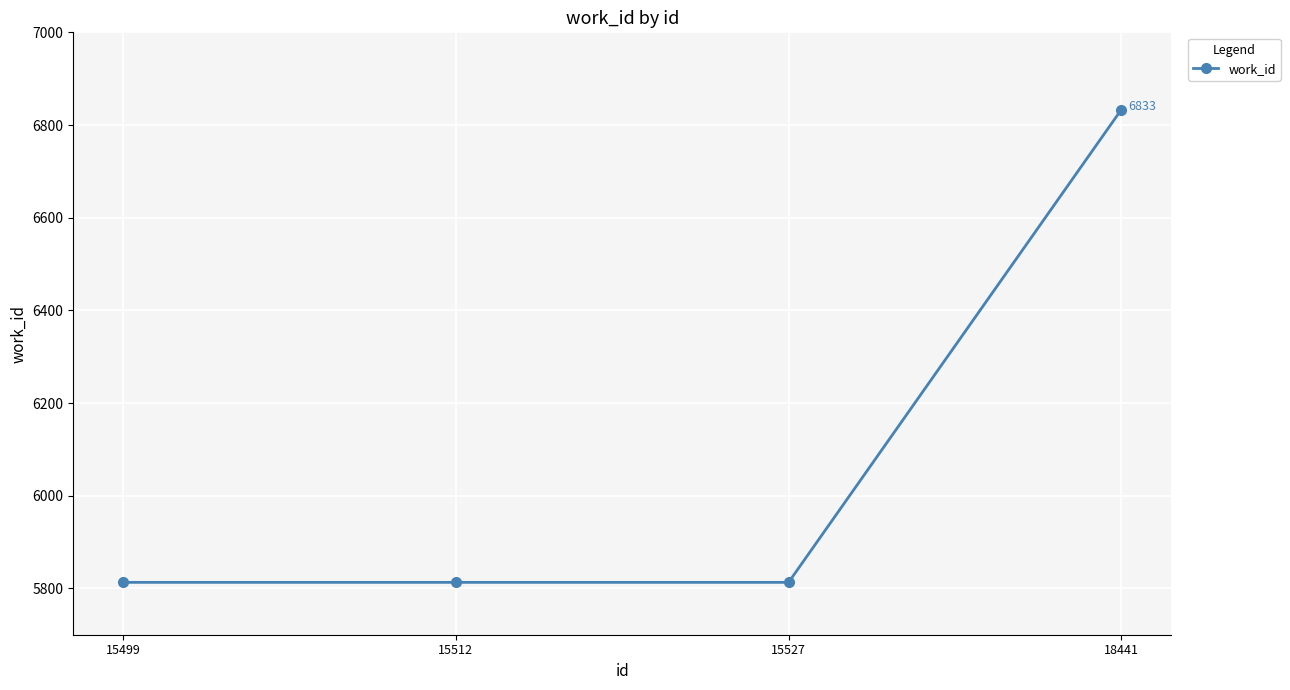

What is the approximate value at 18441, to the nearest 100?

6800